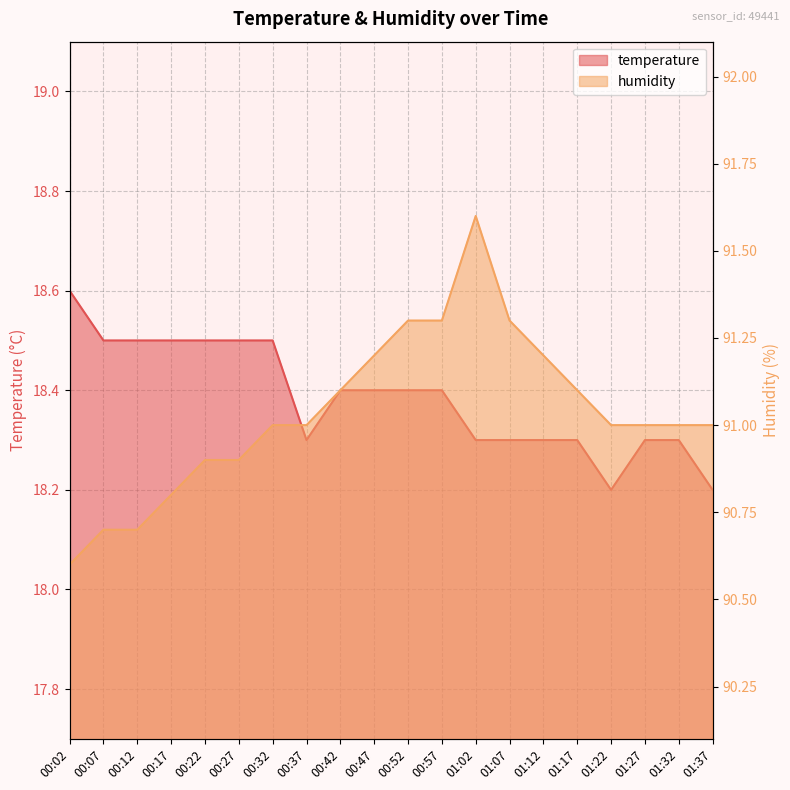

Which has a higher value, 01:37 or 01:17?

01:17